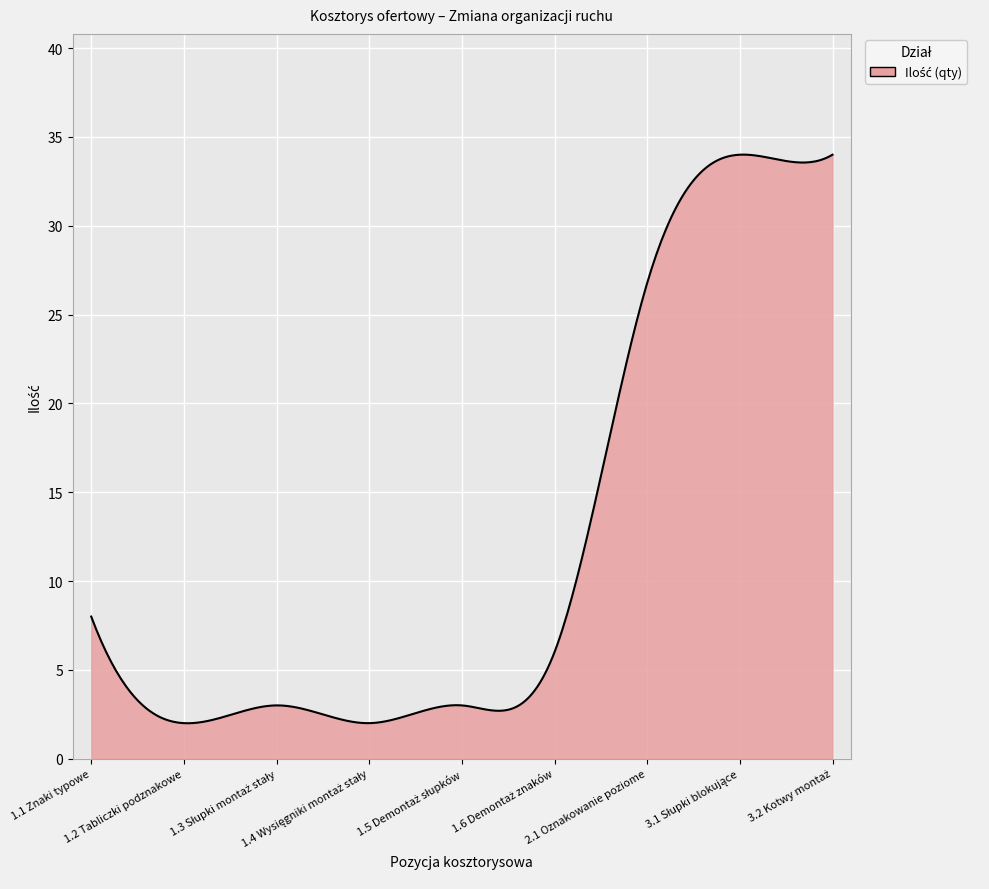

True or false: the data has more than 2 interior local peaks.

True